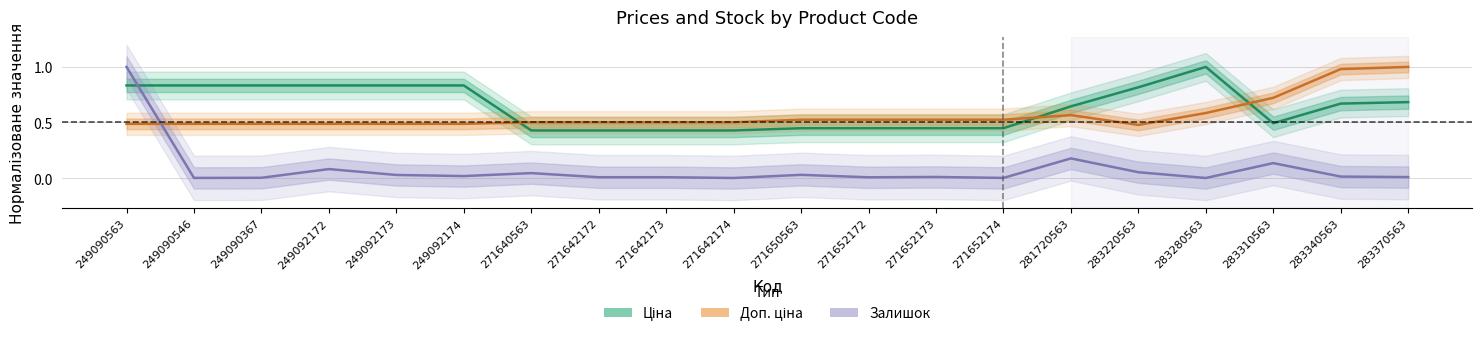

What is the average value of the Доп. ціна series?

0.6